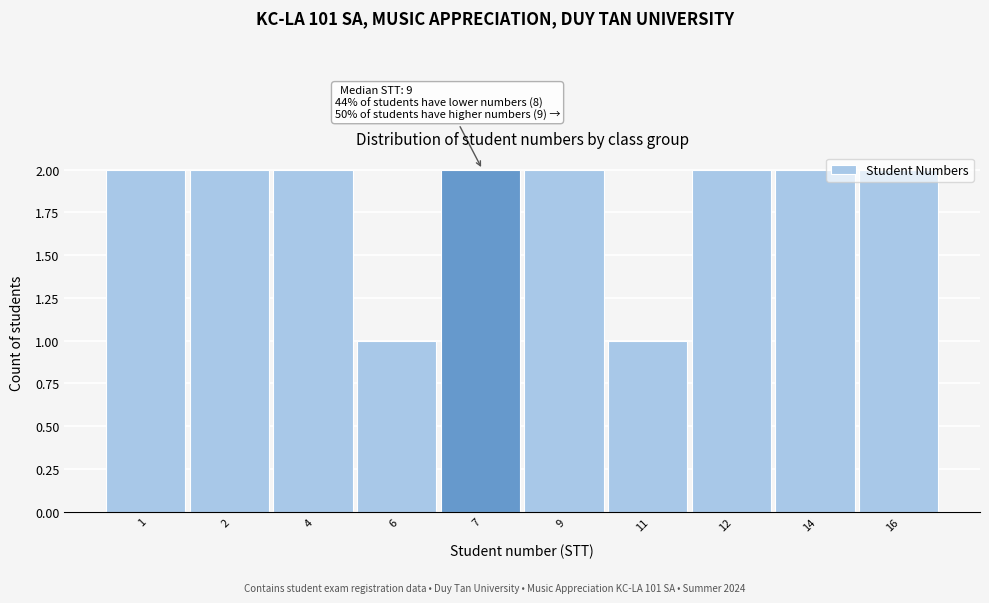

What is the sum of the values at 7 and 9?

4